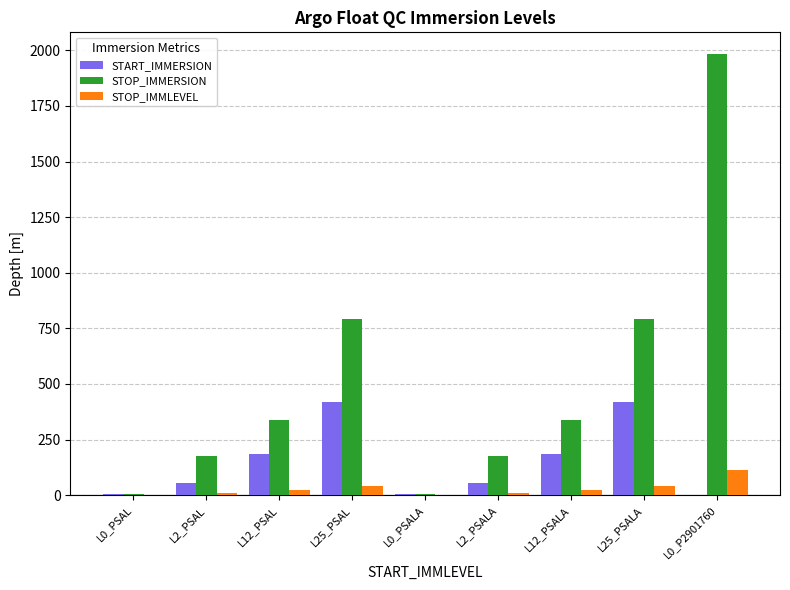

What is the sum of all START_IMMERSION values?

1330.2